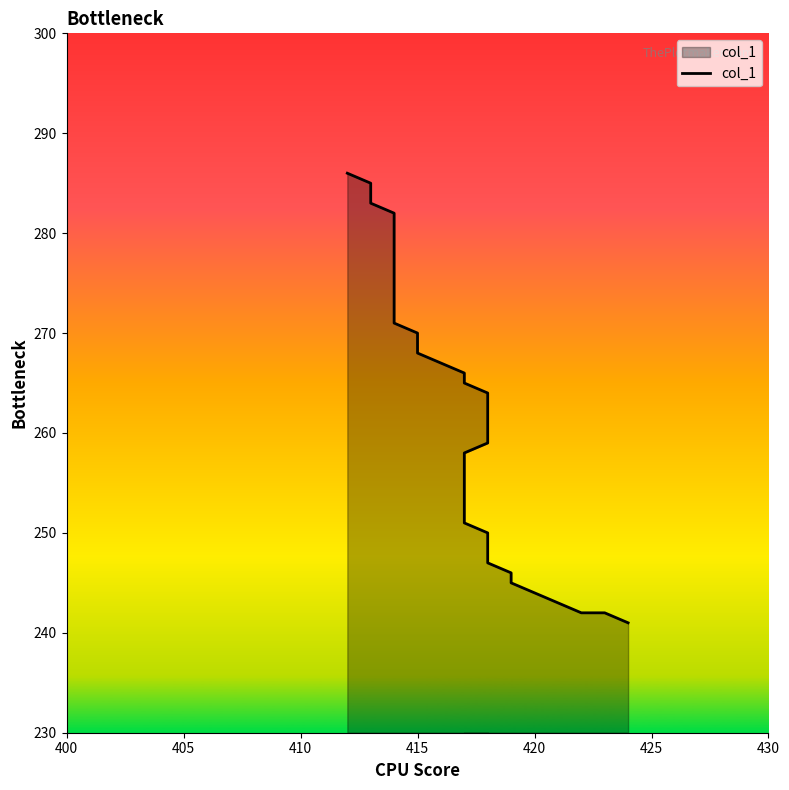

Reading right to left, extract all data points from this chart.

286	285	283	282	271	270	268	266	265	264	259	258	251	250	247	246	245	242	242	241